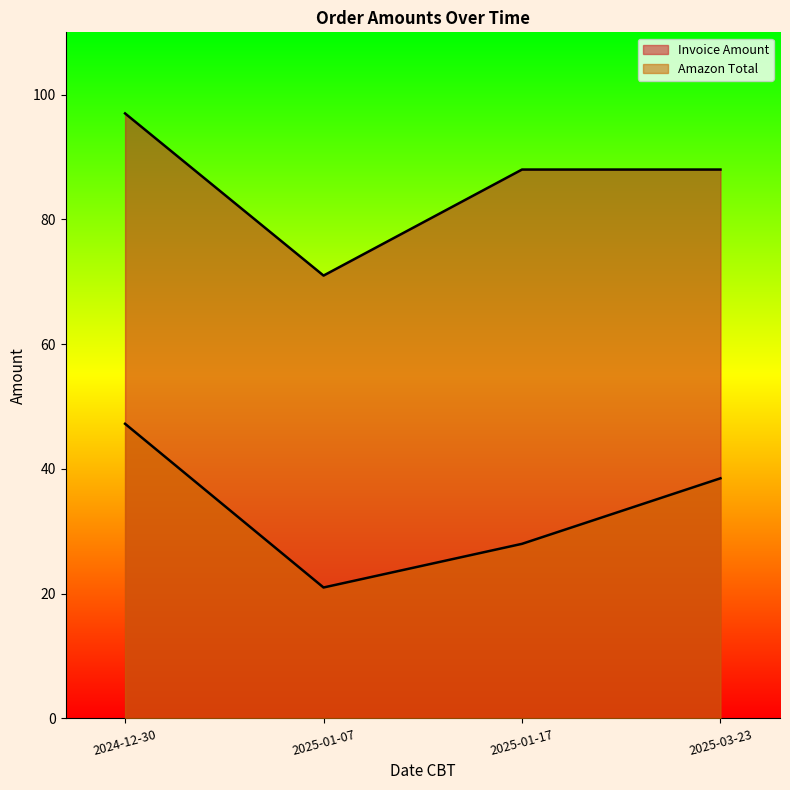

Does the chart have visible grid lines?

No